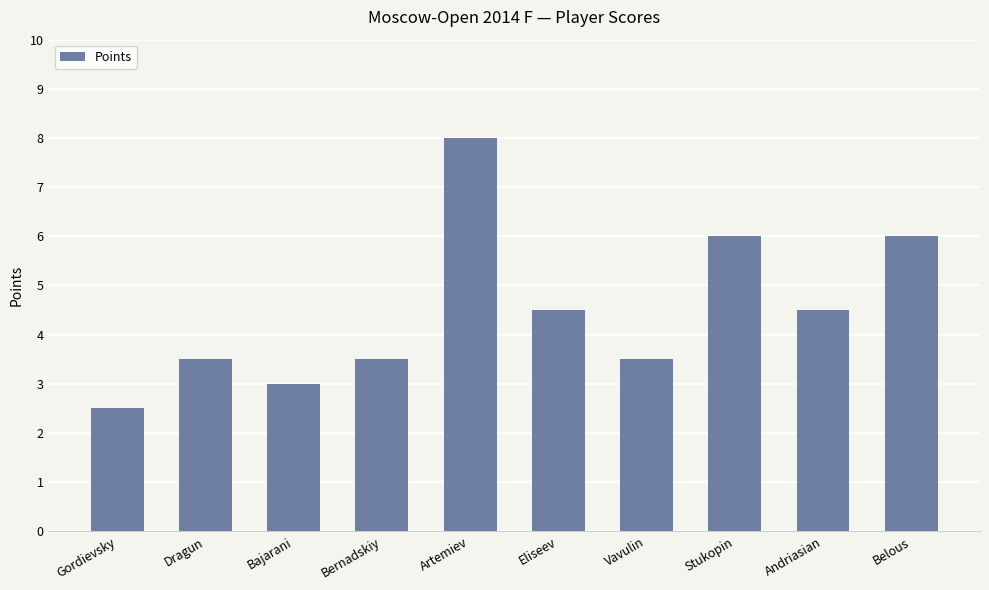

What is the change in value from Bernadskiy to Belous?

+2.5